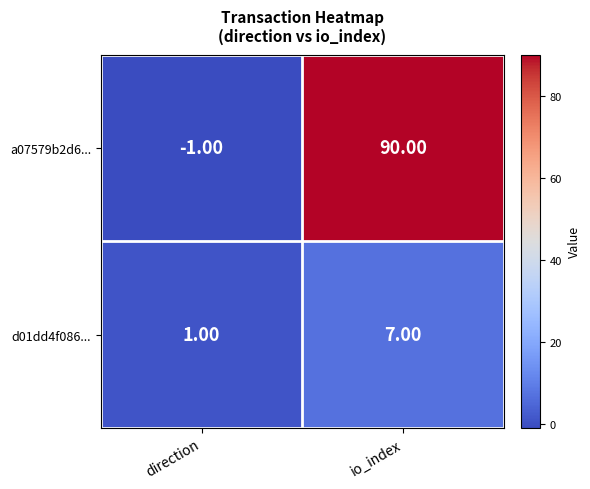

At which label does d01dd4f086... reach its peak?

io_index